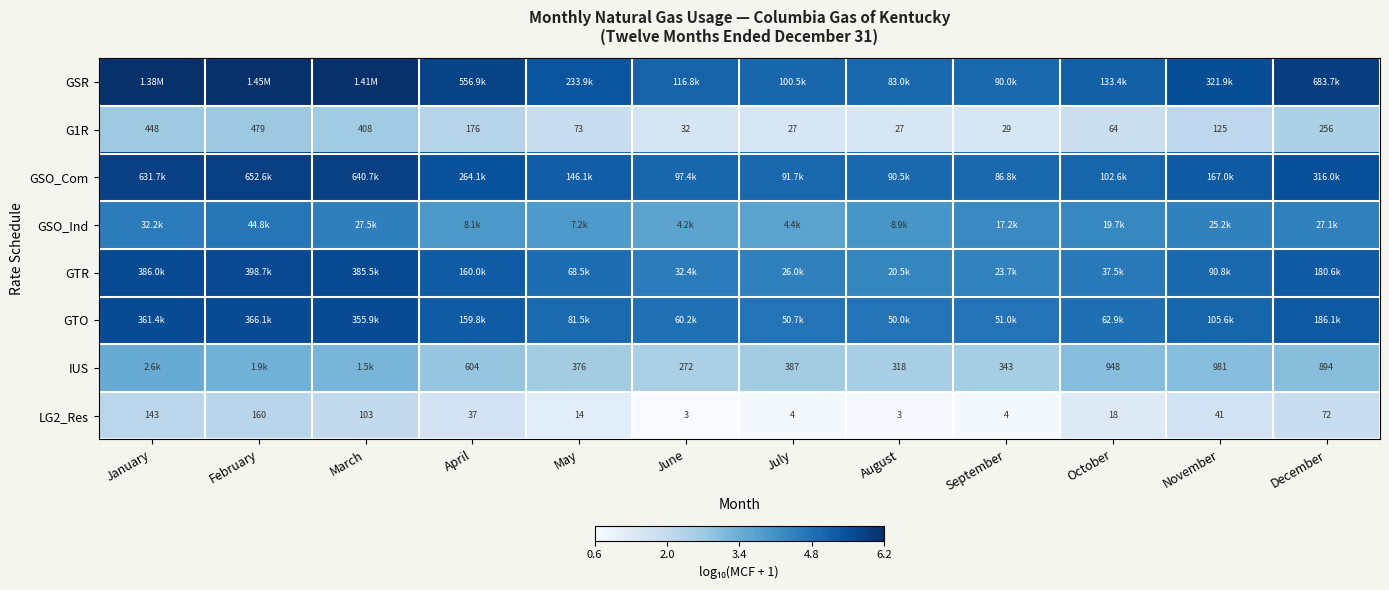

Where does the LG2_Res series first go above 37?

January